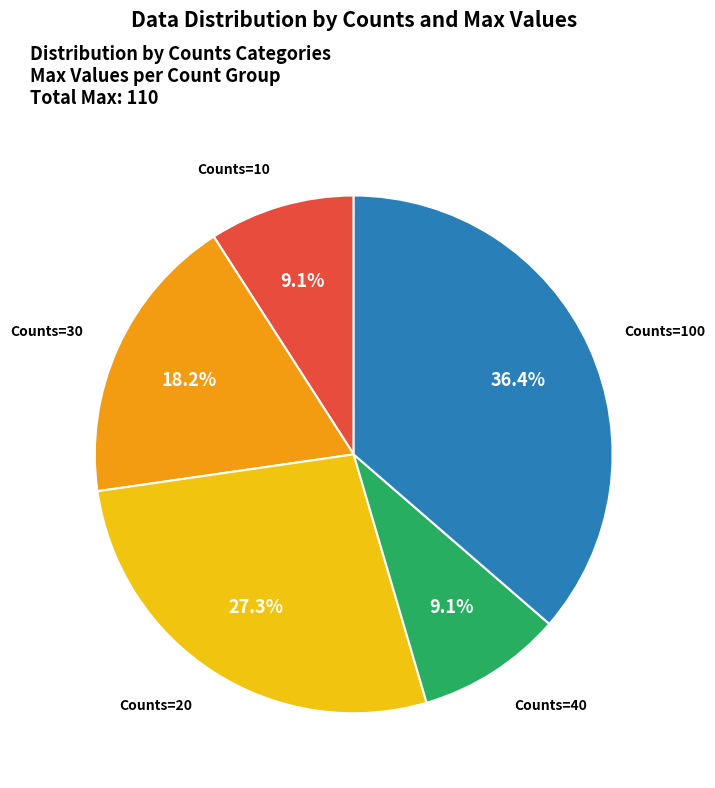

Which slice is the largest?

Counts=100